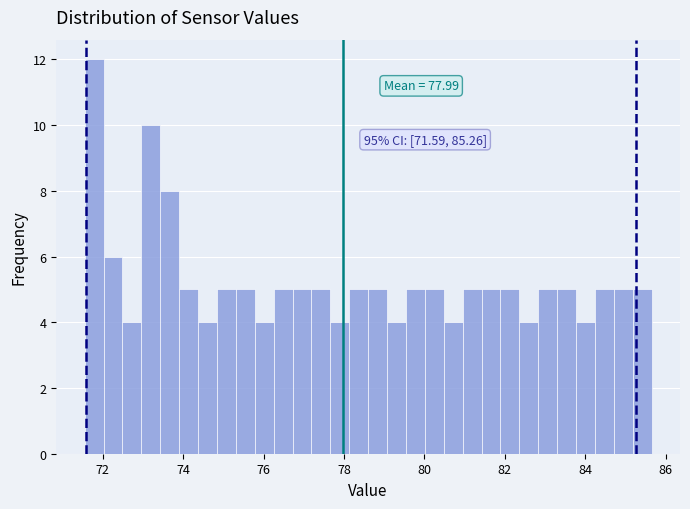

Read against the x-axis, roughly where is the centre of the tallest bar?

71.8